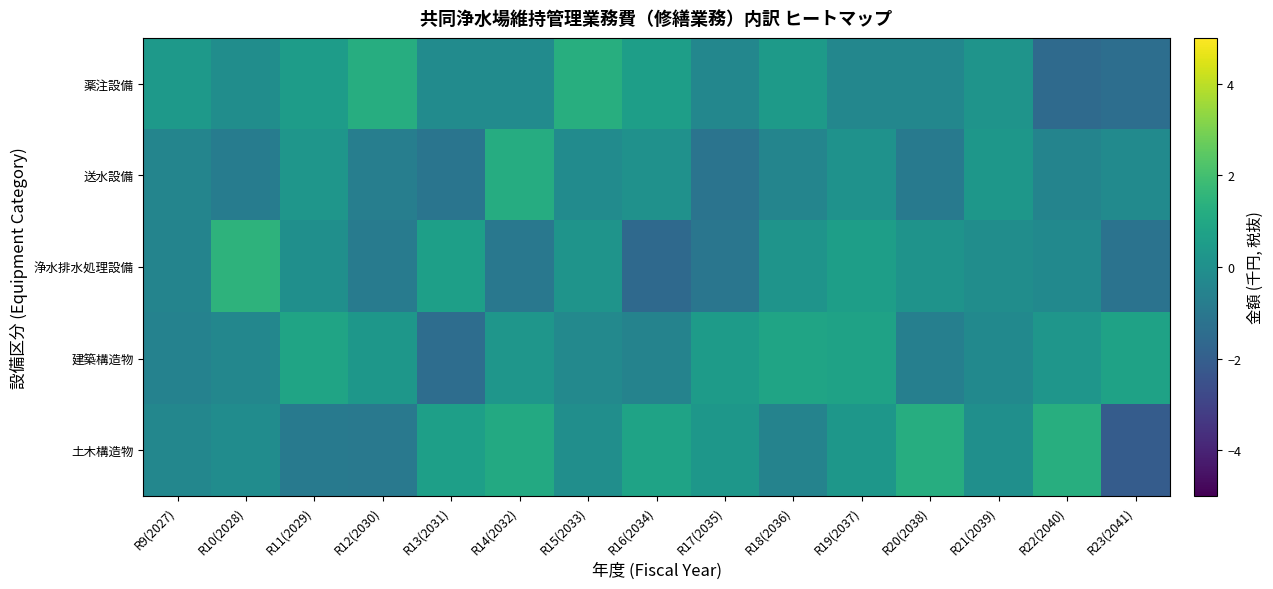

How many distinct data groups are displayed?

5